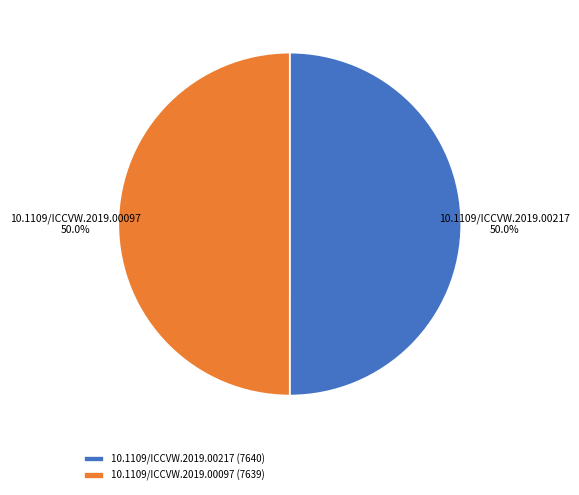

How many segments does this pie chart have?

2